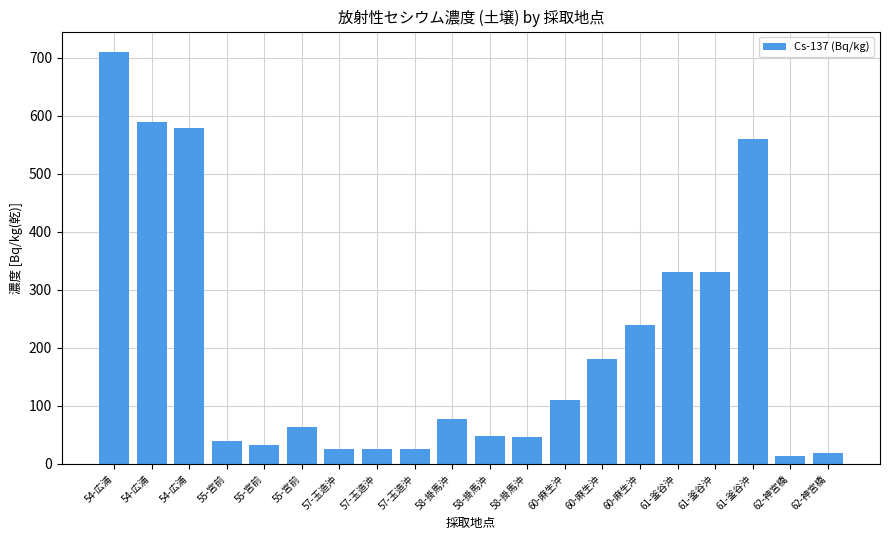

Reading left to right, what are all the values shown in this chart?

710	590	580	40	33	64	26	26	26	77	48	47	110	180	240	330	330	560	14	18